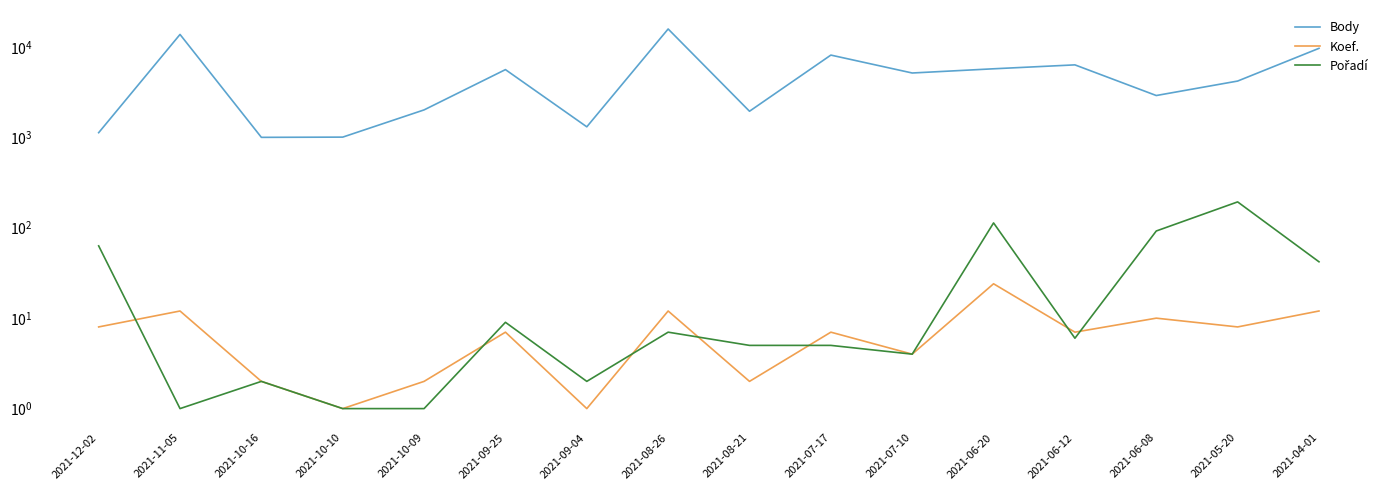

True or false: Koef. has a value of 1 at 2021-10-16.

False